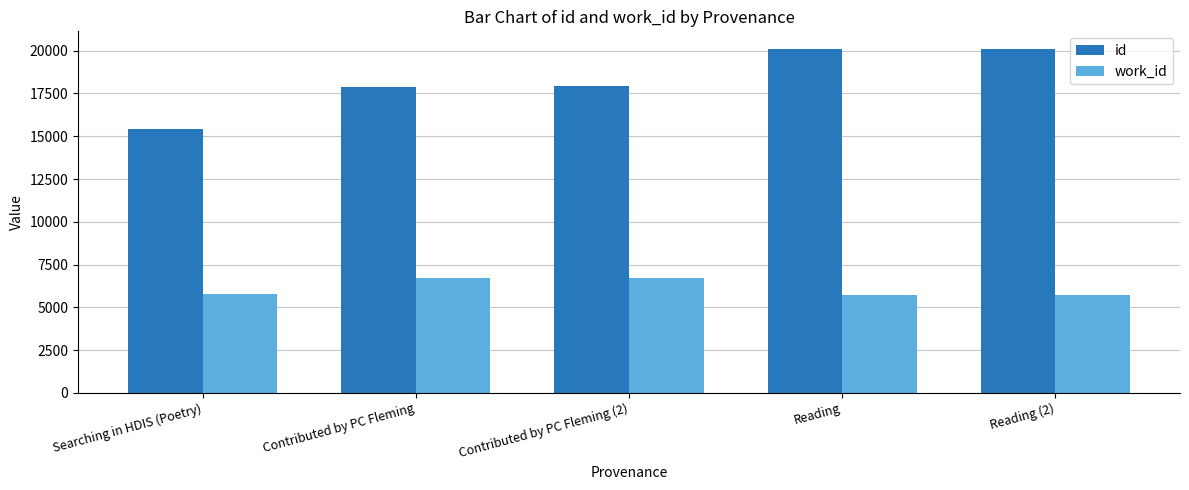

What is the total value across all series at Searching in HDIS (Poetry)?

21238